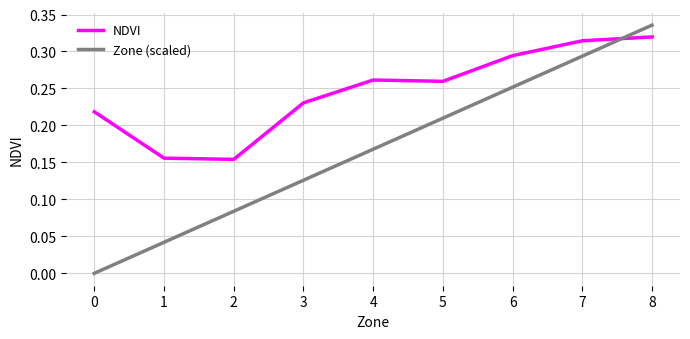

Rank the series at 8 from lowest to highest value.

NDVI, Zone (scaled)